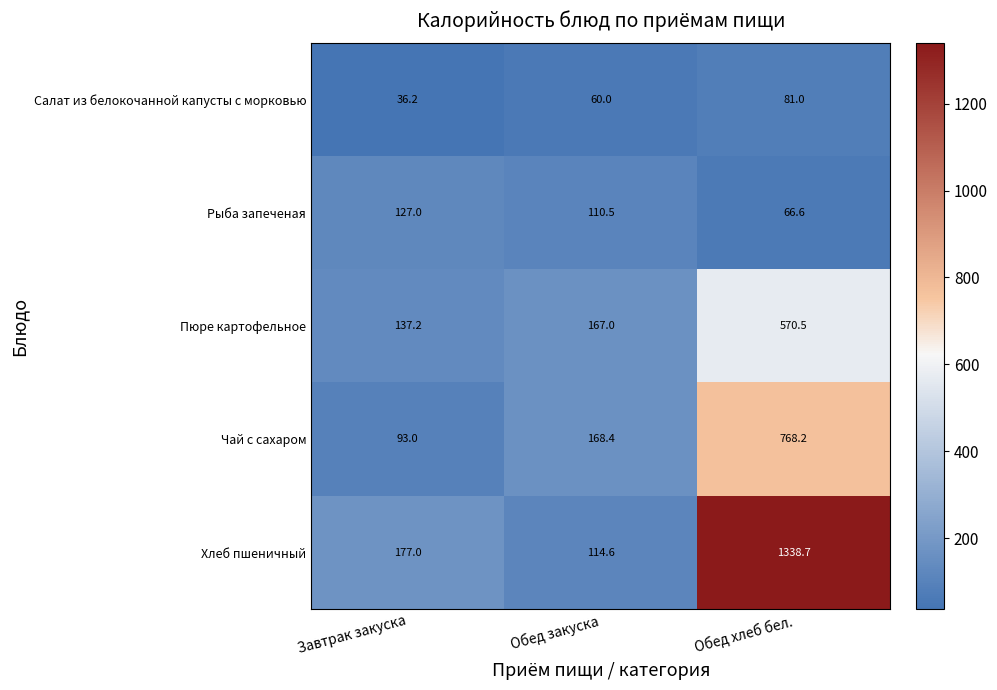

What is the difference between the Чай с сахаром values at Завтрак закуска and Обед закуска?

75.4